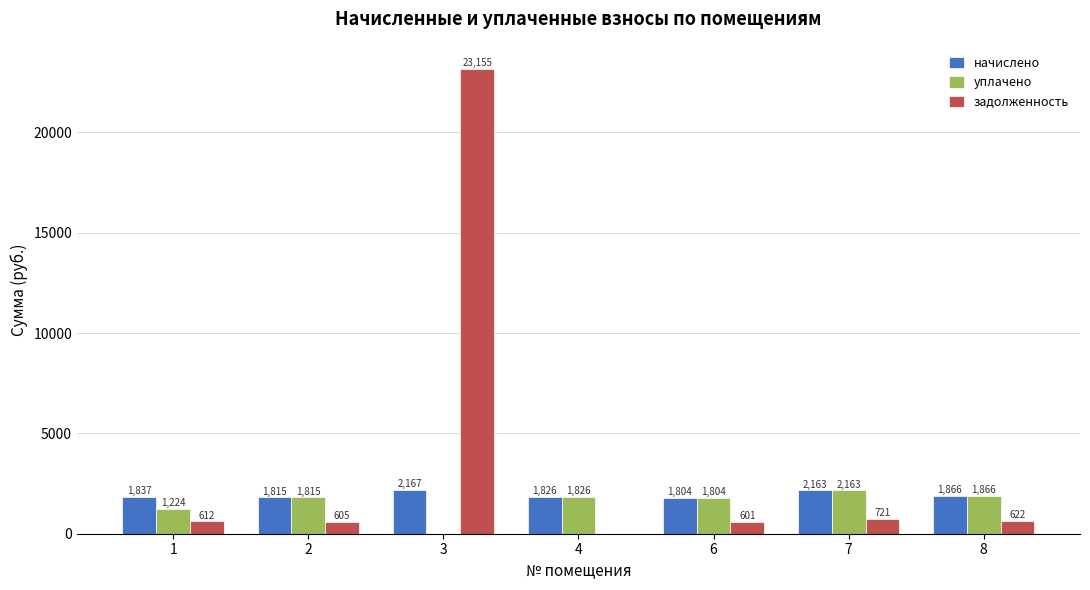

What is the highest value of the уплачено series?

2162.9